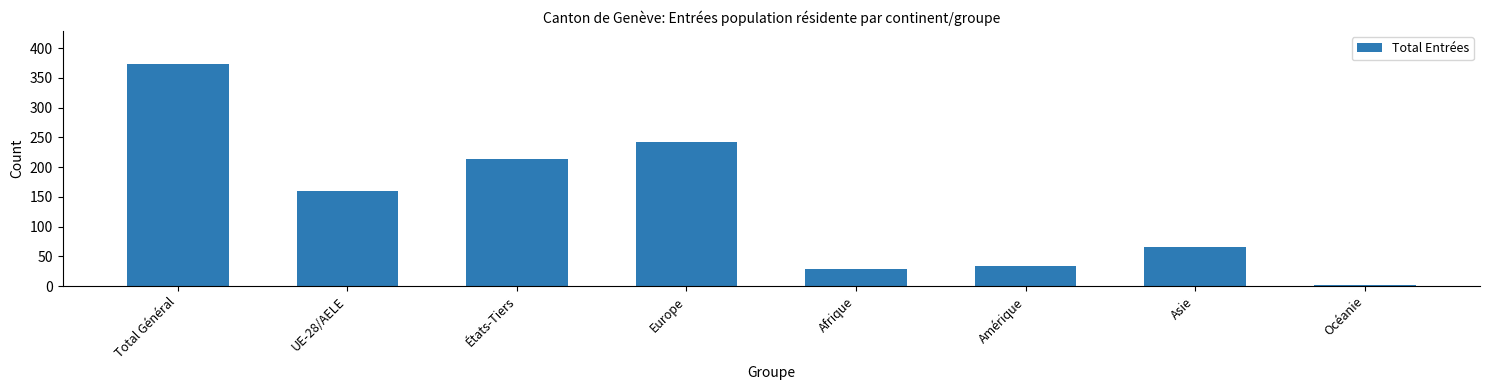

What is the label of the 3rd bar from the right?

Amérique